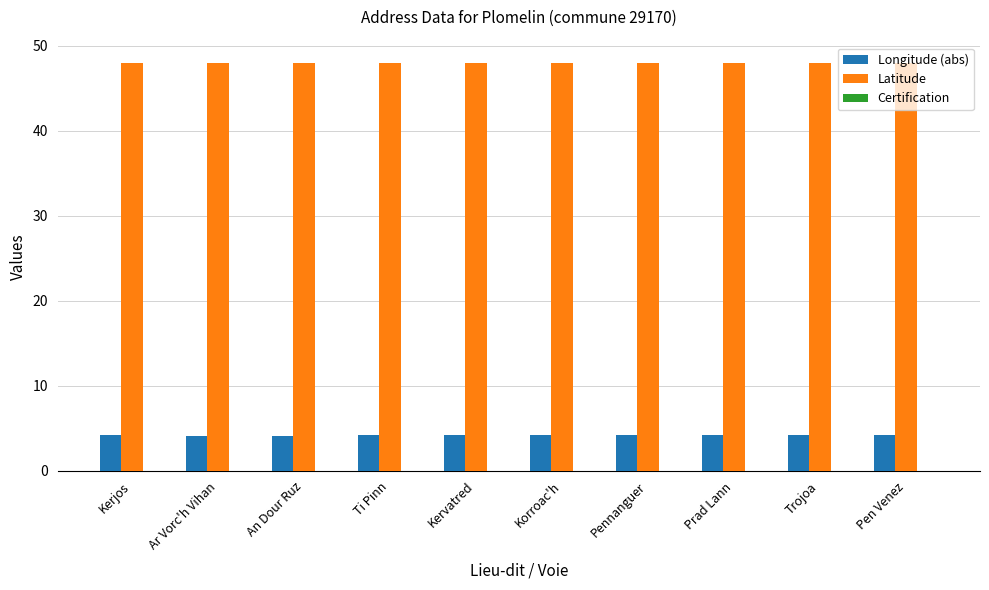

What is the maximum value shown in the chart?

48.0